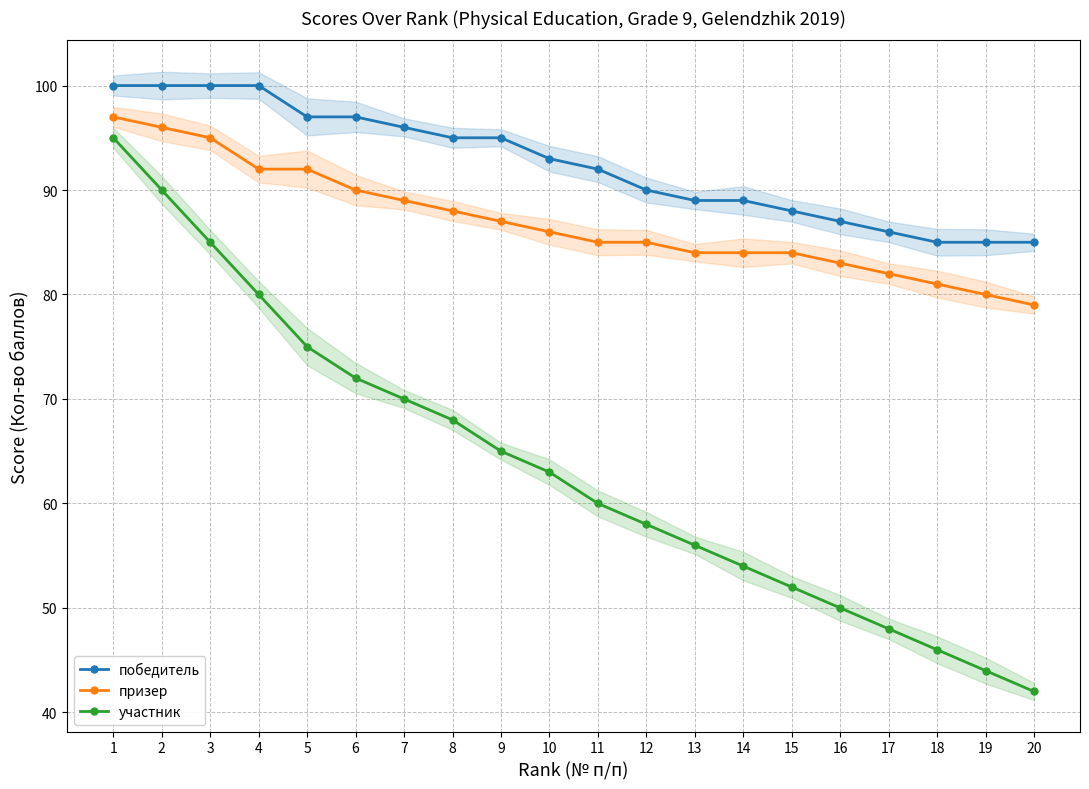

What is the spread (max minus min) of values at 14?

35